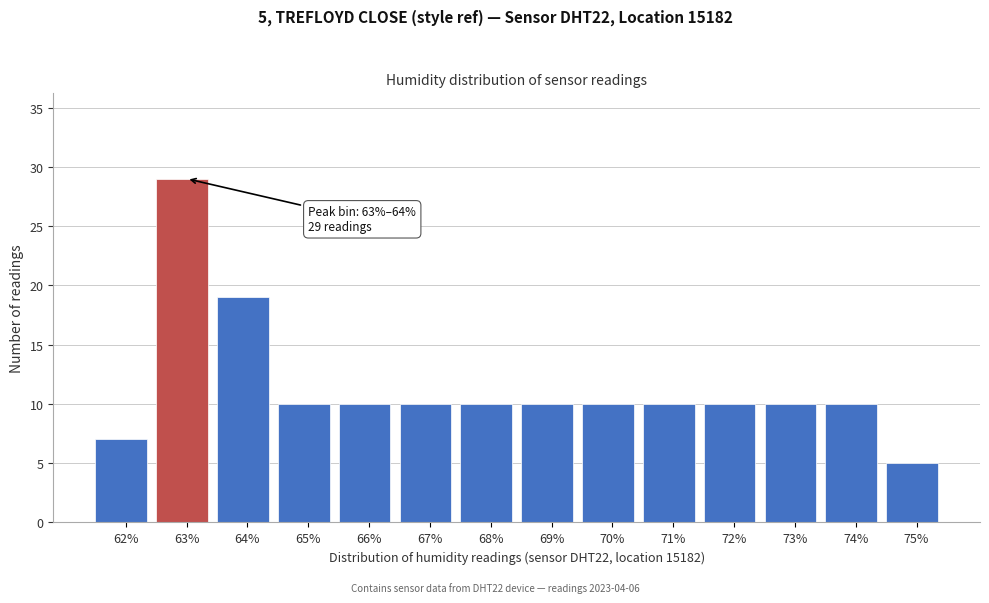

Reading left to right, what are all the values shown in this chart?

7	29	19	10	10	10	10	10	10	10	10	10	10	5